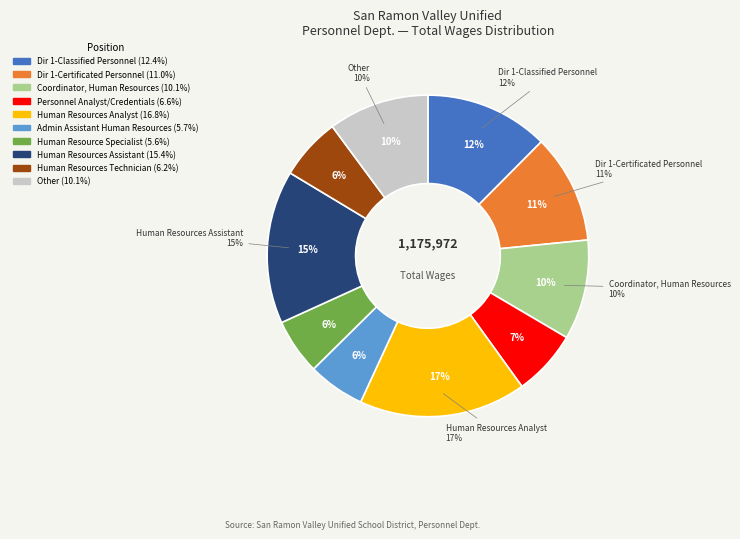

To the nearest percent, what is the difference between the largest and smallest slice percentages?

11%